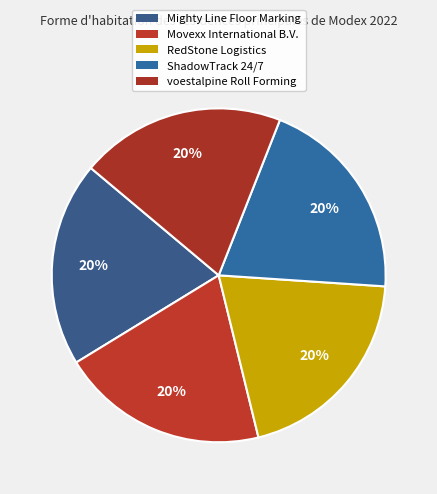

Is it true that Movexx International B.V. is 20% of the pie?

True